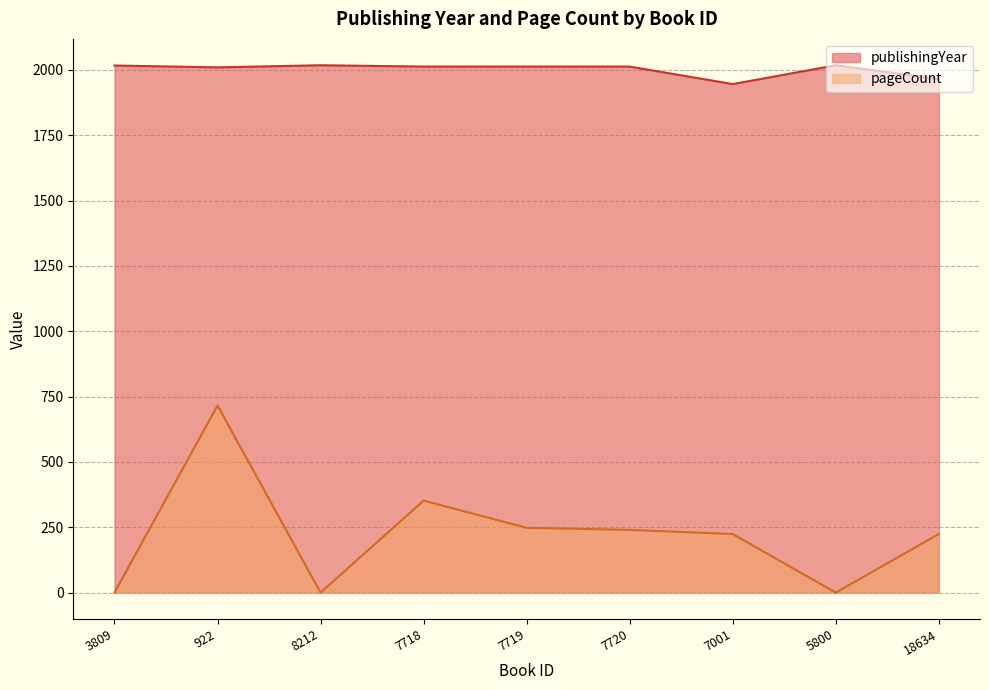

How many lines are shown in the chart?

2